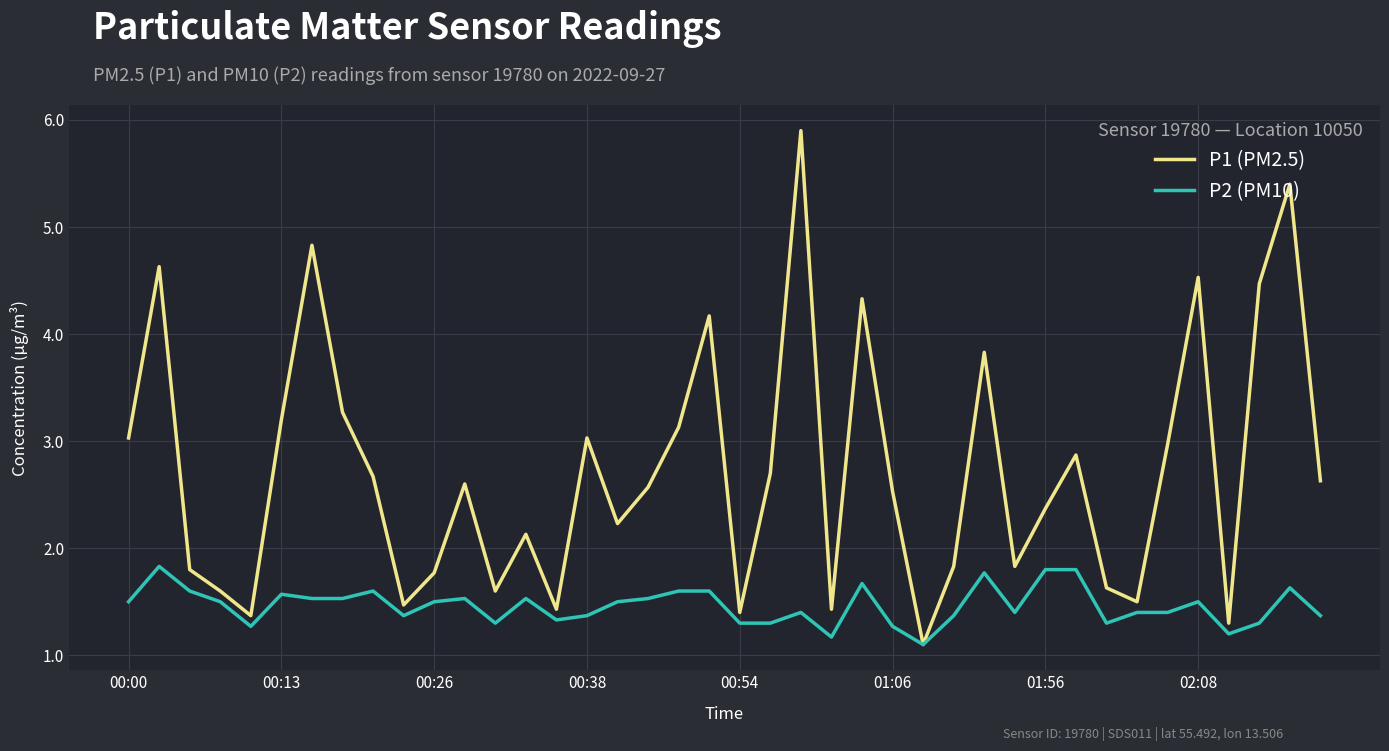

What is the maximum value shown in the chart?

5.9